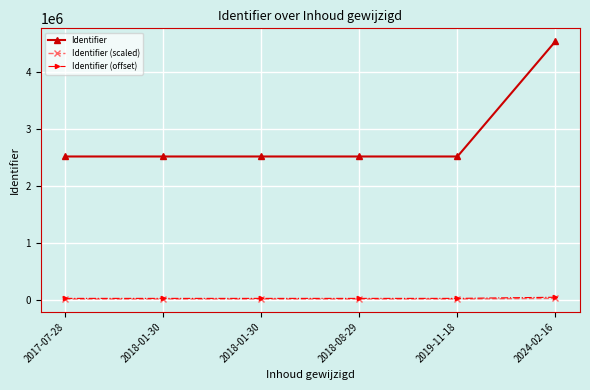

List the series in order of their peak value, highest first.

Identifier, Identifier (offset), Identifier (scaled)